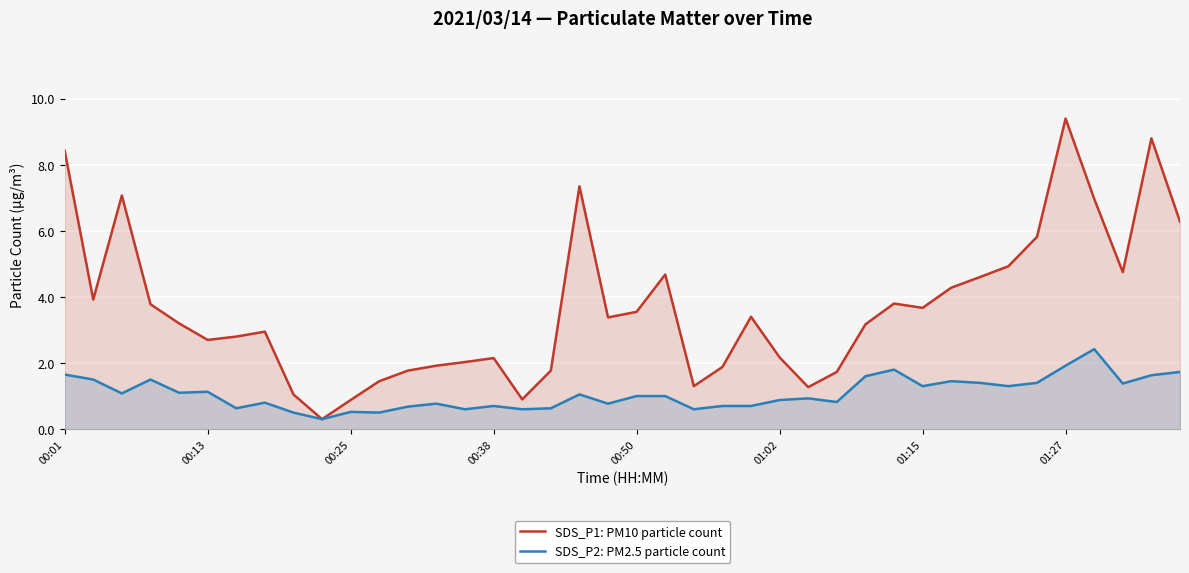

List the series in order of their peak value, highest first.

SDS_P1: PM10 particle count, SDS_P2: PM2.5 particle count